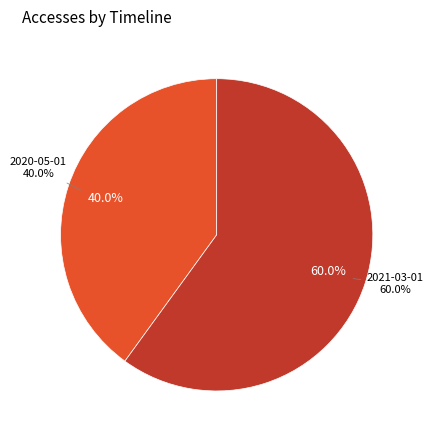

How many slices are in this pie chart?

2